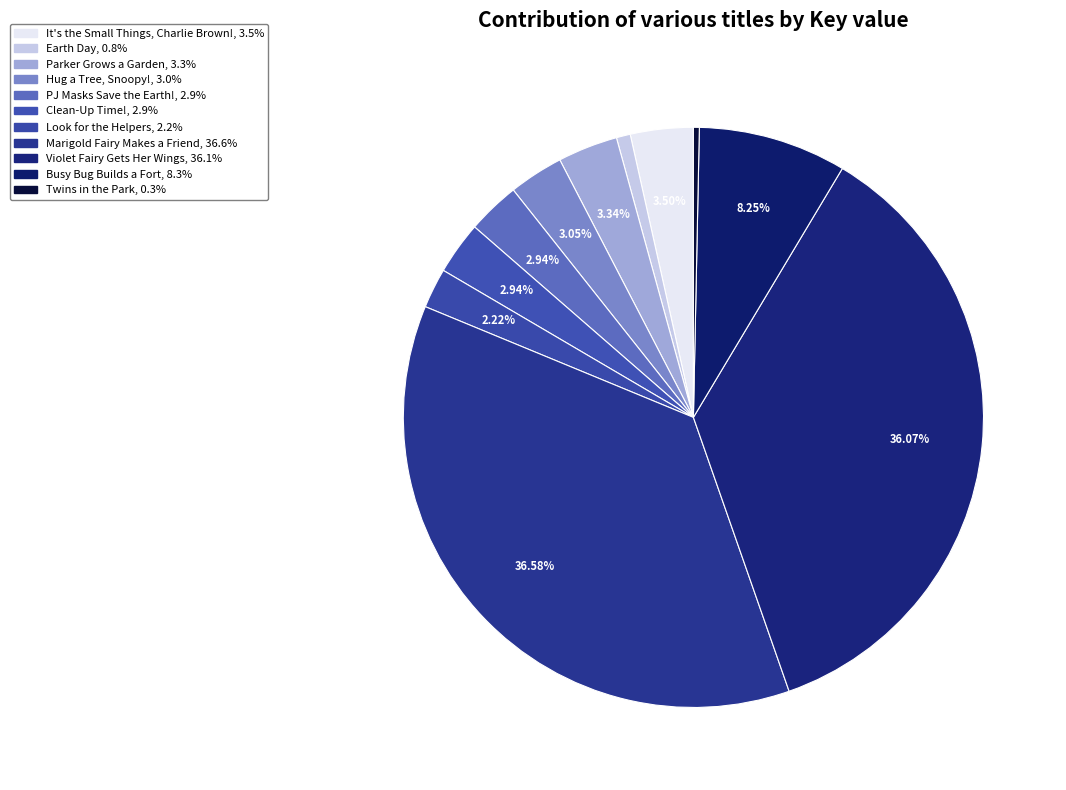

True or false: PJ Masks Save the Earth! accounts for 3% of the total.

True